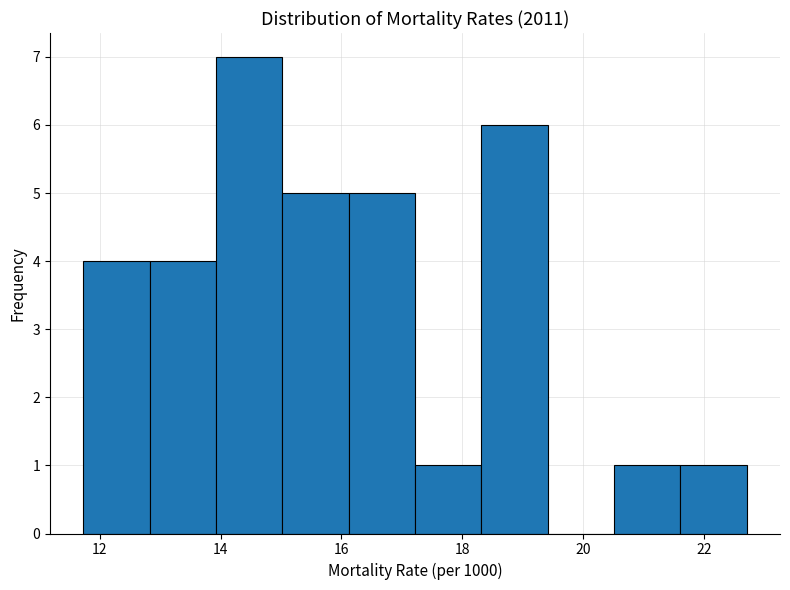

Reading left to right, transcribe this chart: for each bar, give the range it covers on the x-axis and its height. Neither the bar edges nor the heights are printed on the chart, so give them approximately, as read against the axes.

11.8 to 12.8: 4
12.8 to 14.0: 4
14.0 to 15.0: 7
15.0 to 16.2: 5
16.2 to 17.2: 5
17.2 to 18.4: 1
18.4 to 19.4: 6
19.4 to 20.6: 0
20.6 to 21.6: 1
21.6 to 22.8: 1